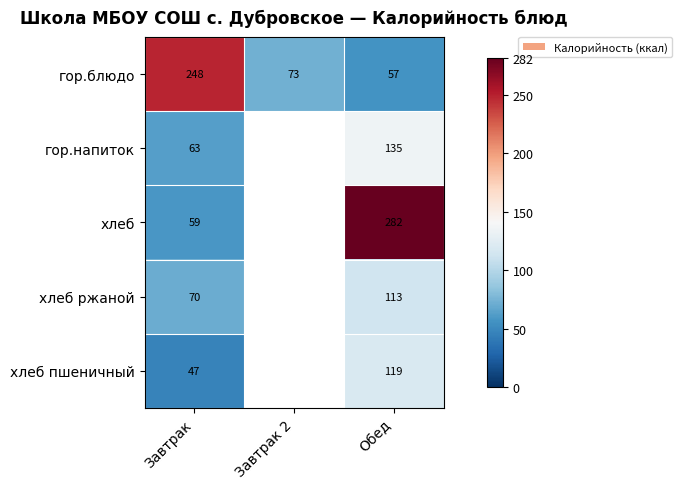

Is it true that гор.блюдо equals 57 at Обед?

True